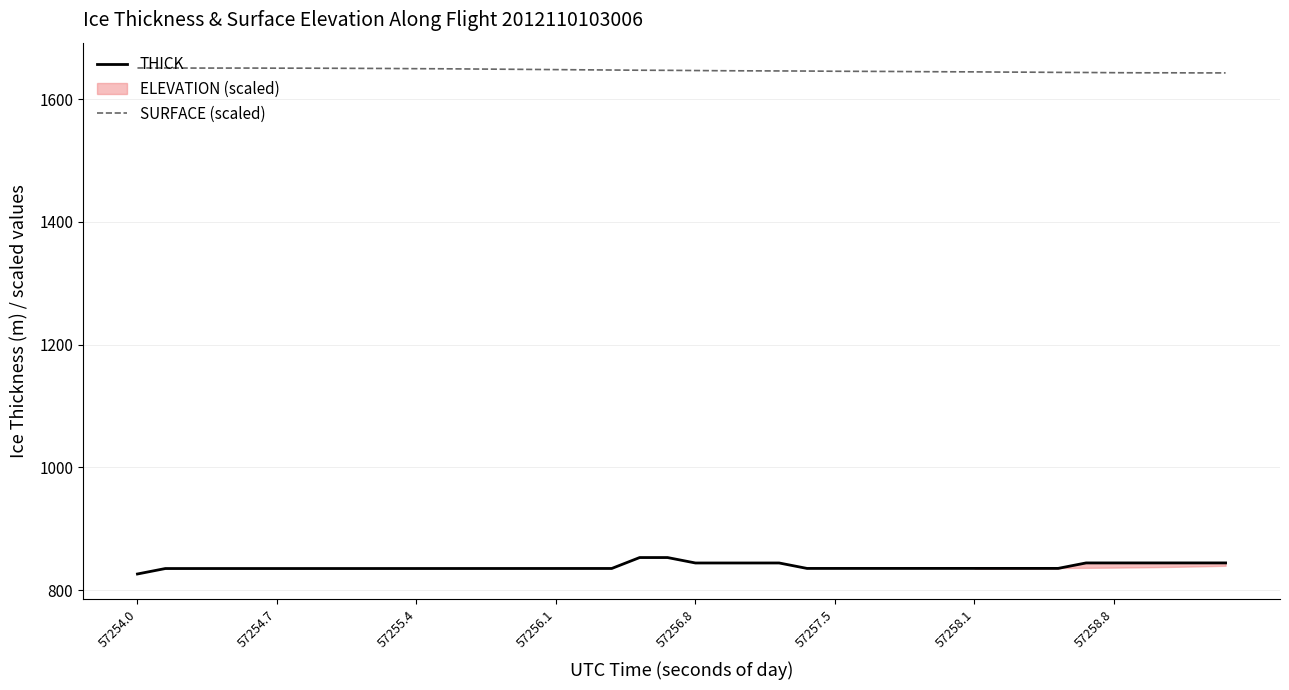

What is the average value of the SURFACE (scaled) series?

1647.1